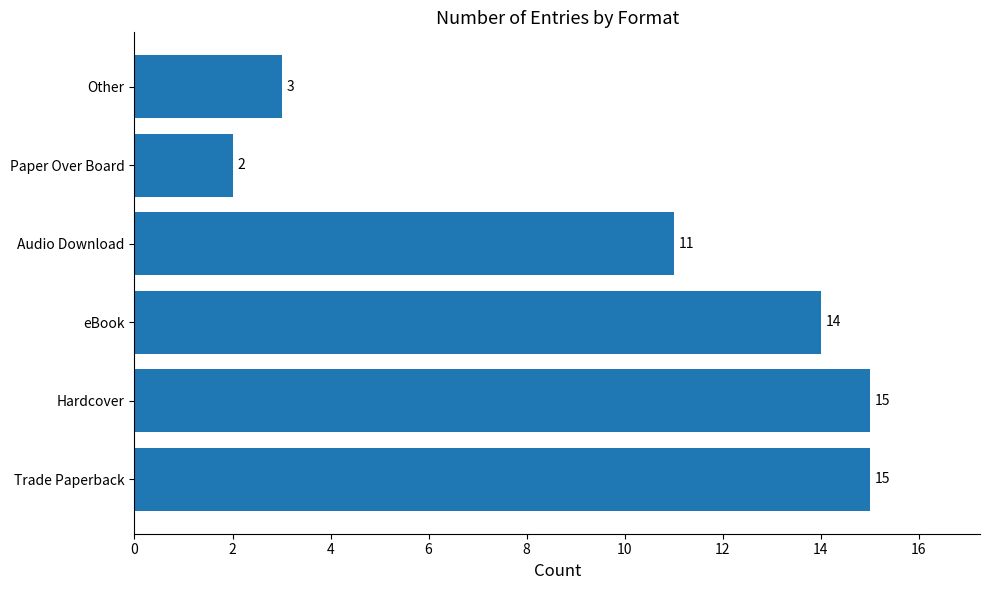

Is it true that the value at Trade Paperback is 15?

True